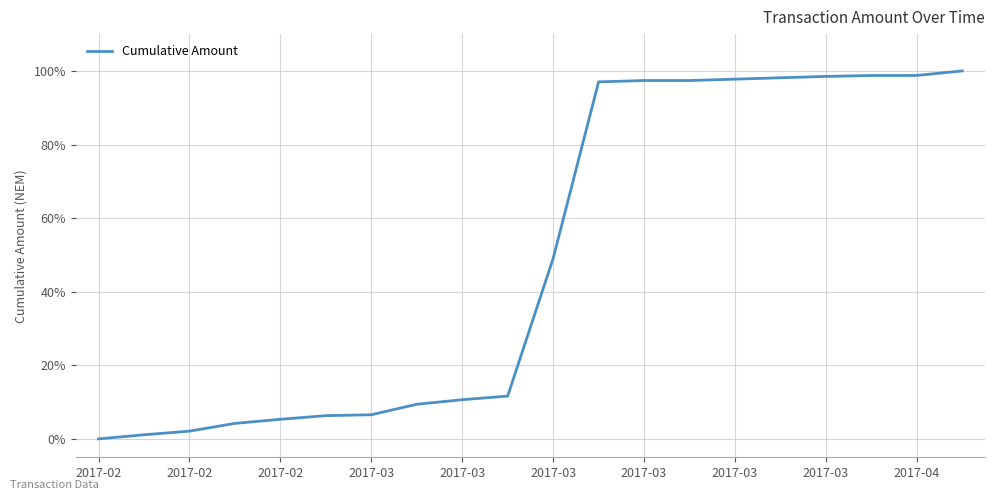

What is the difference between the maximum and minimum values?

100.0